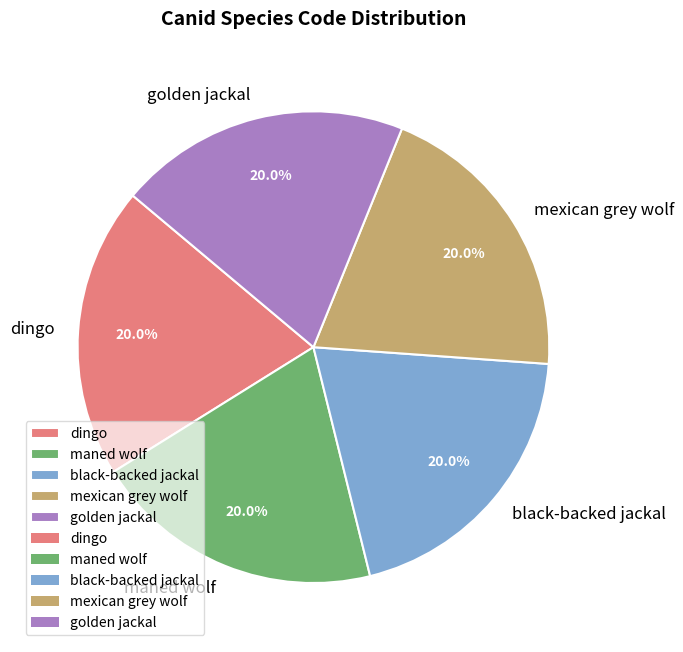

Approximately how many times larger is the value at mexican grey wolf compared to black-backed jackal?

1.0